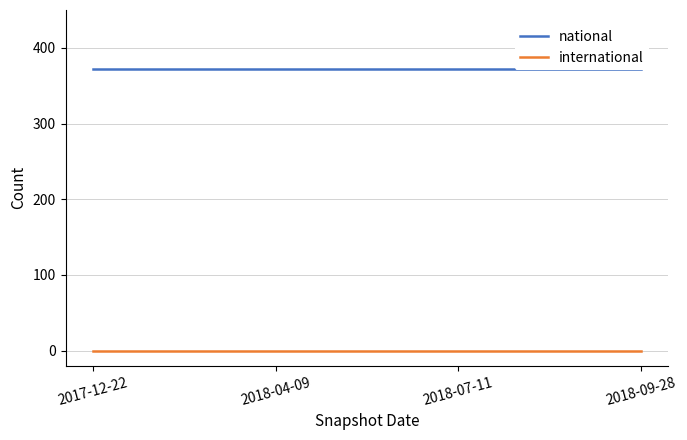

At 2018-07-11, list the series in order from smallest to largest.

international, national